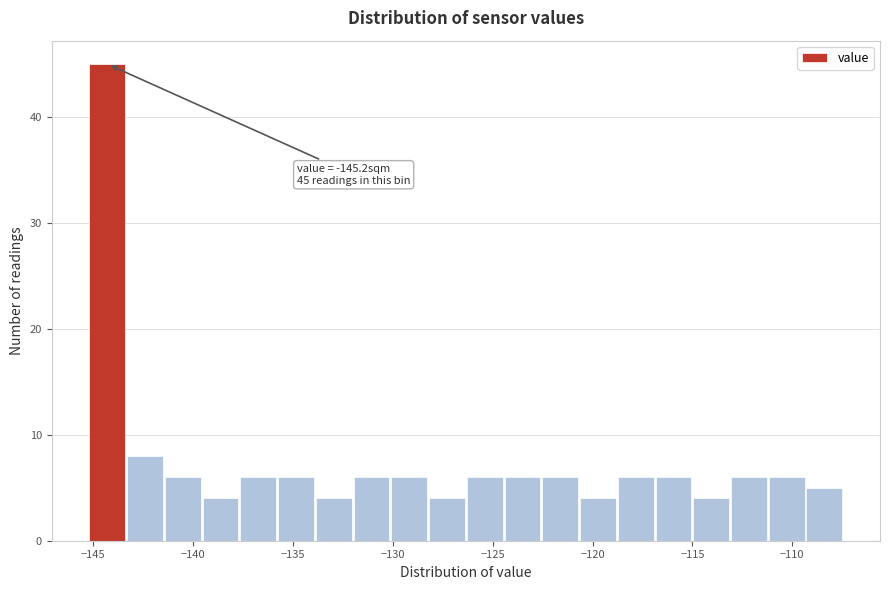

Read against the x-axis, roughly where is the centre of the tallest bar?

-144.5